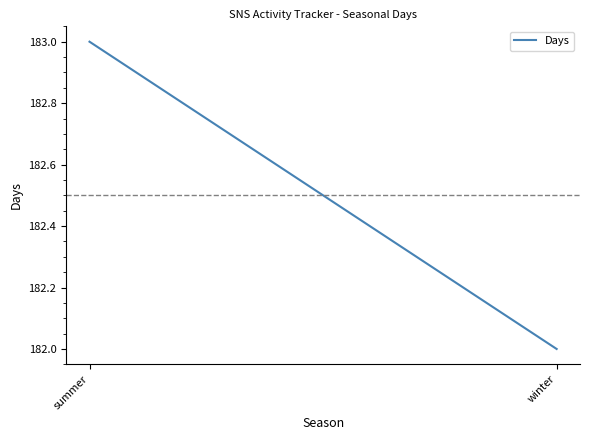

True or false: the data shows 182 at winter.

True